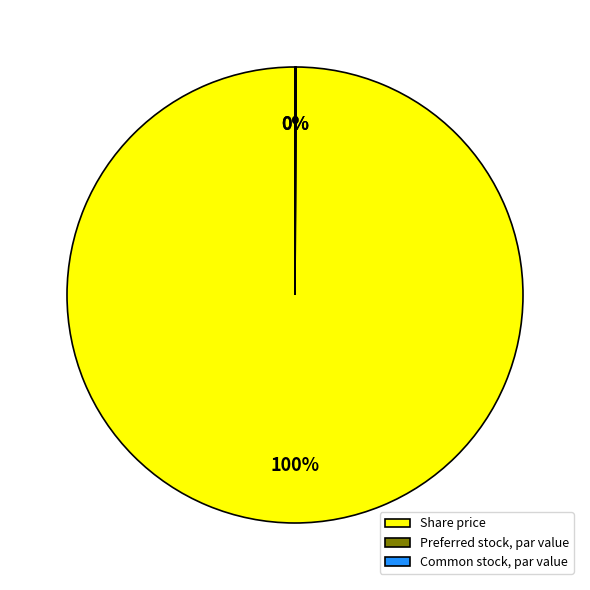

What is the largest slice in the pie chart?

Share price